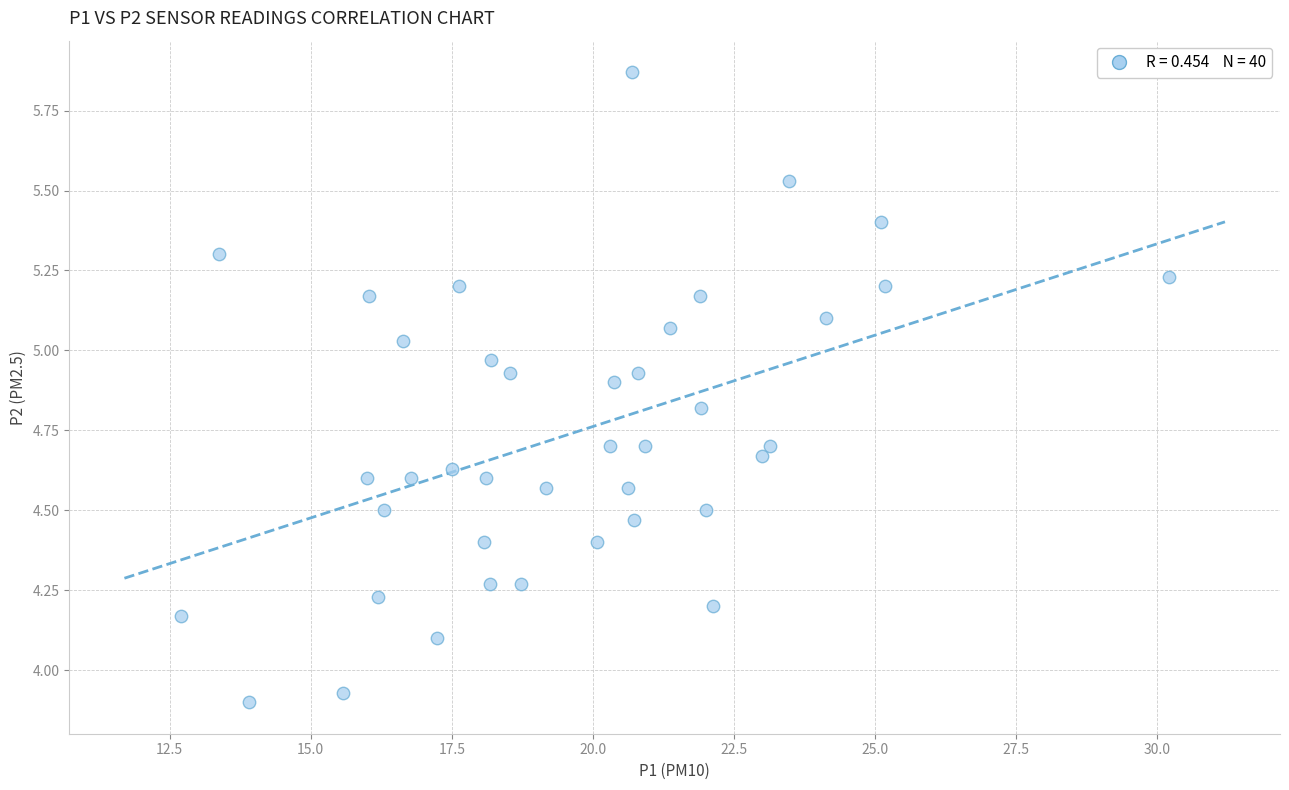

What is the range of Y values (max minus min)?

2.0